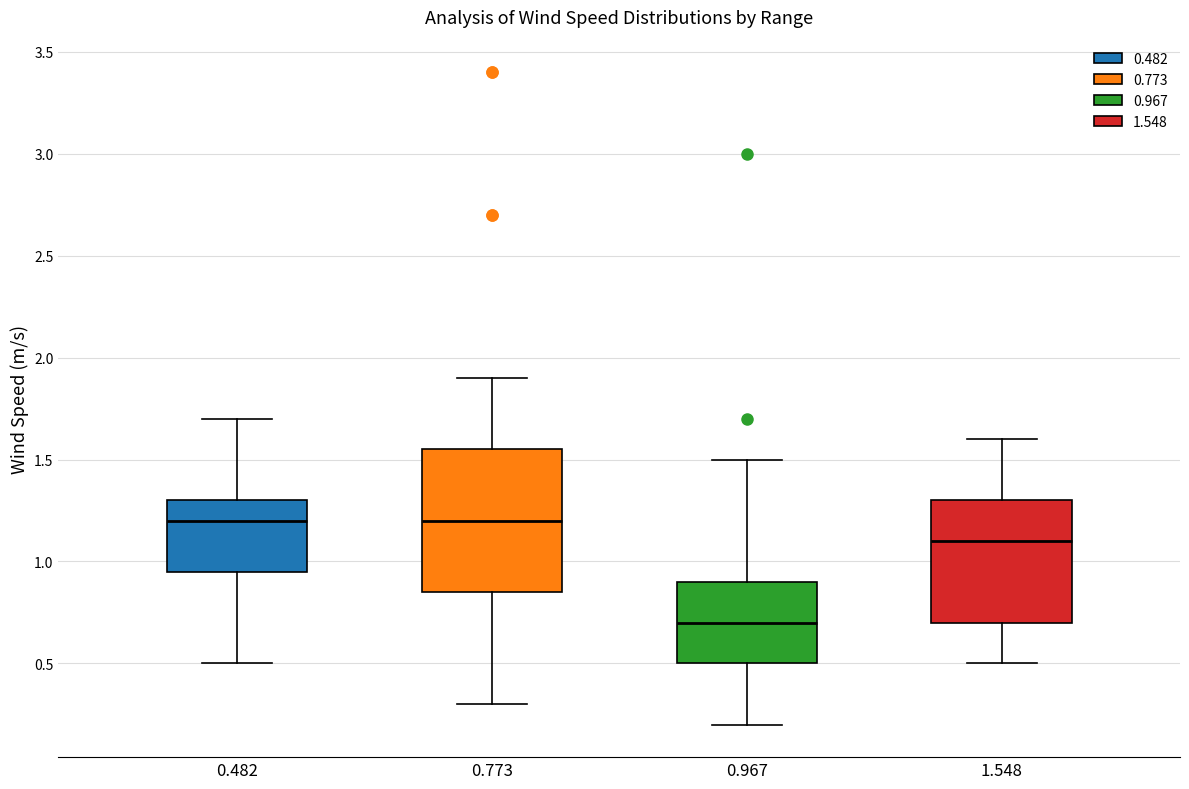

Reading left to right, read every box against the y-axis: the position of its median line, the range the box covers, and the ends of its whiskers. The values are not printed on the chart, so give them approximately, as read against the axis.

0.482: median 1.20, box 0.95 to 1.30, whiskers 0.50 to 1.70
0.773: median 1.20, box 0.85 to 1.55, whiskers 0.30 to 1.90
0.967: median 0.70, box 0.50 to 0.90, whiskers 0.20 to 1.50
1.548: median 1.10, box 0.70 to 1.30, whiskers 0.50 to 1.60